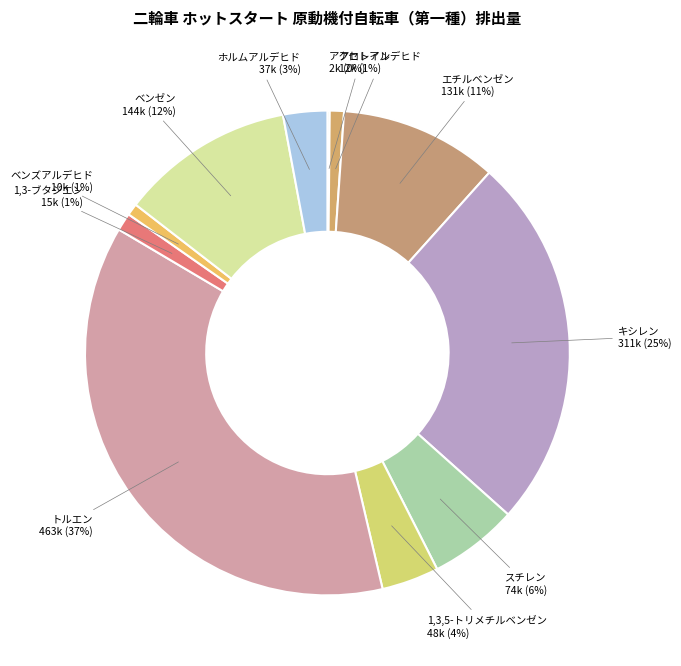

To the nearest percent, what is the difference between the largest and smallest slice percentages?

37%